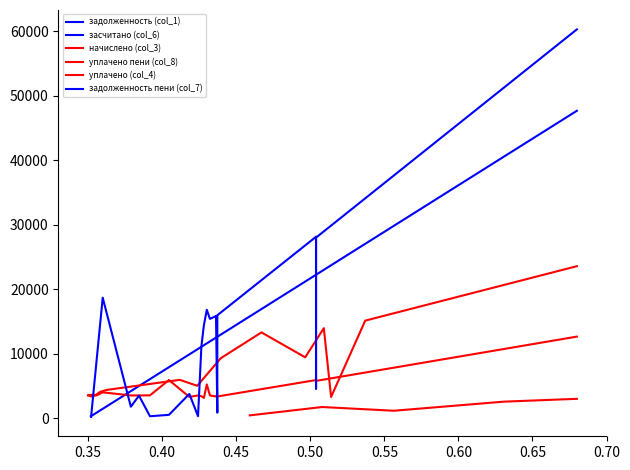

How many positive values does the задолженность (col_1) series have?

32